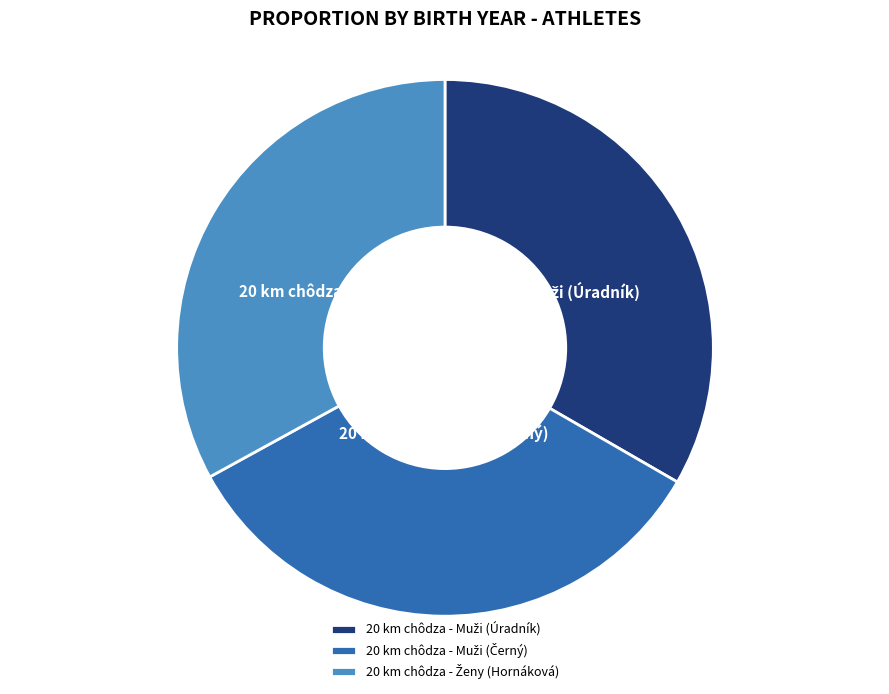

Does any single category account for the majority?

No